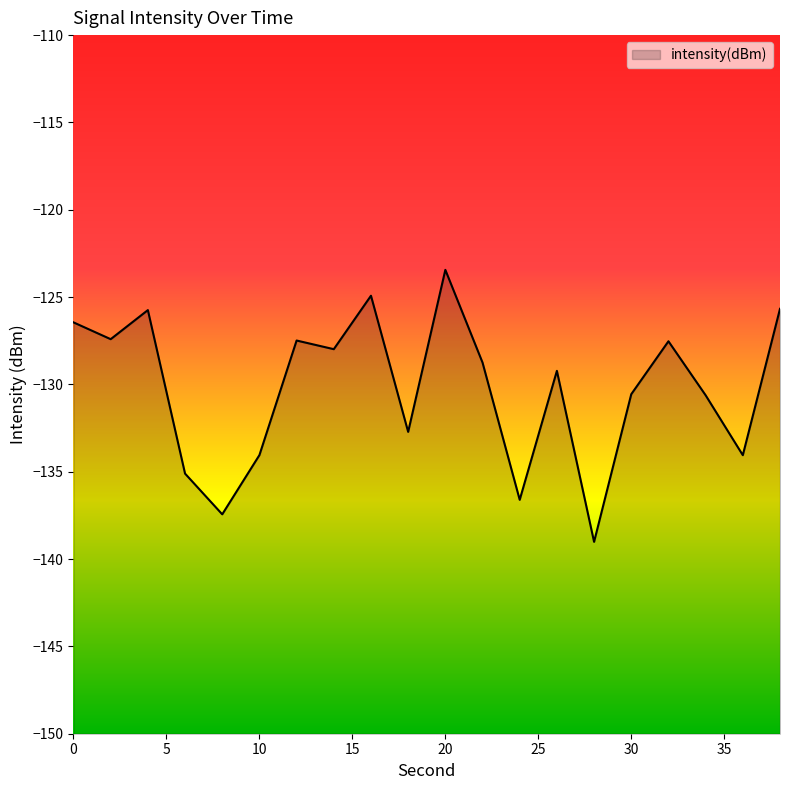

What is the change in value from 2 to 12?

-0.1